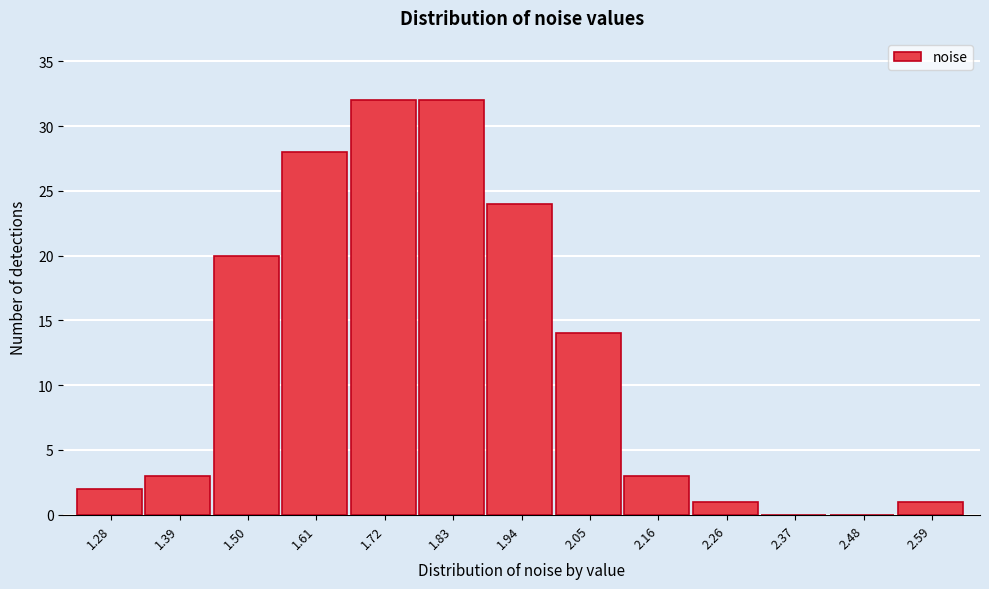

Reading right to left, list all the values displayed in this chart.

2.59=1	2.48=0	2.37=0	2.26=1	2.16=3	2.05=14	1.94=24	1.83=32	1.72=32	1.61=28	1.50=20	1.39=3	1.28=2